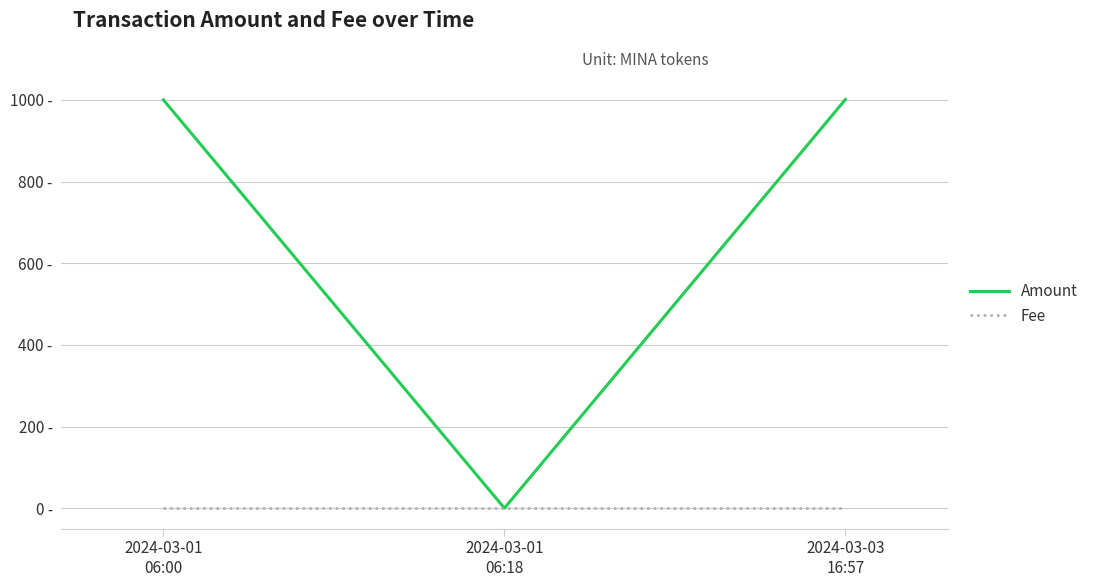

Where is Fee nearest to the value 0?

2024-03-01
06:00